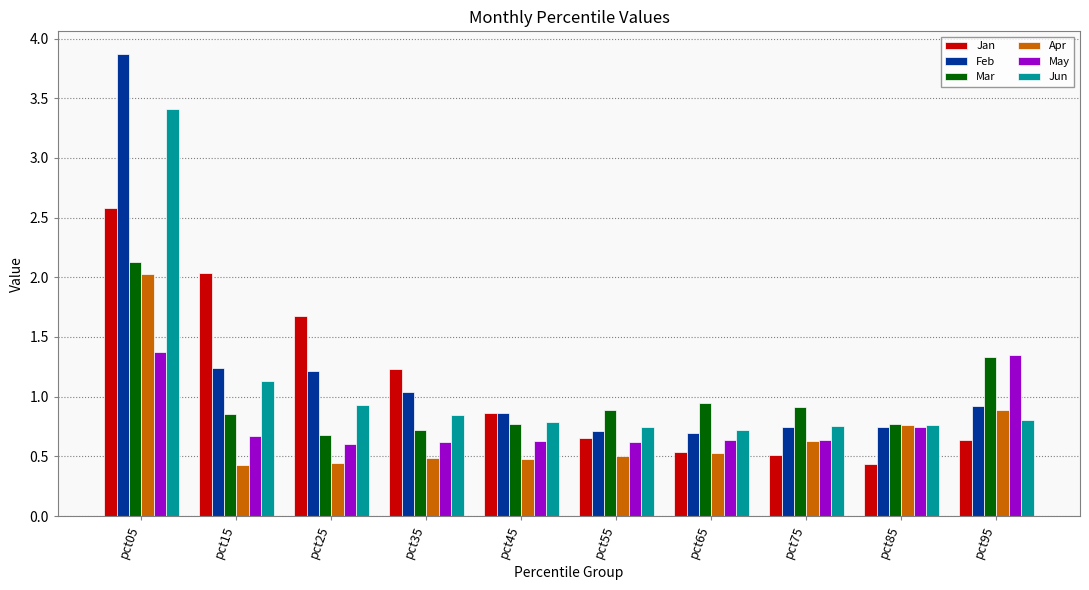

What is the difference between the Feb values at pct75 and pct25?

0.5